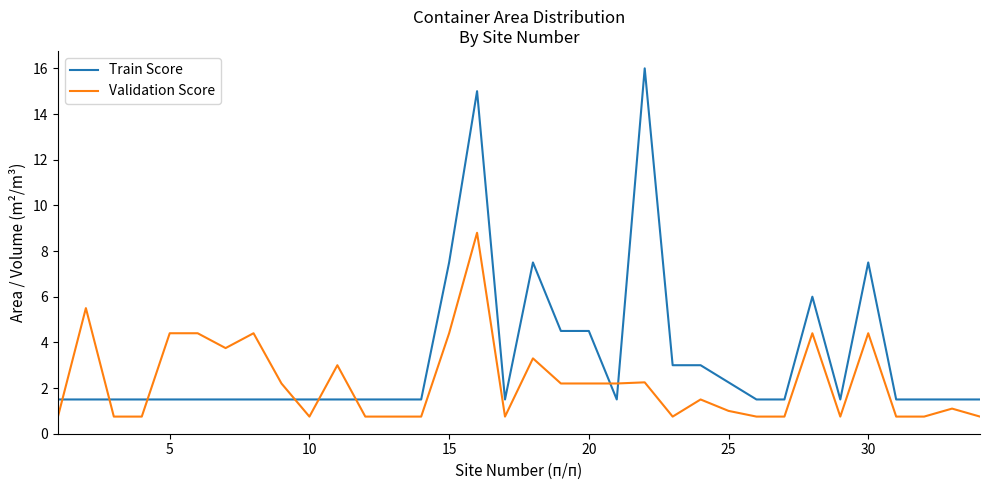

What is the difference between the maximum and minimum values in the Validation Score series?

8.1